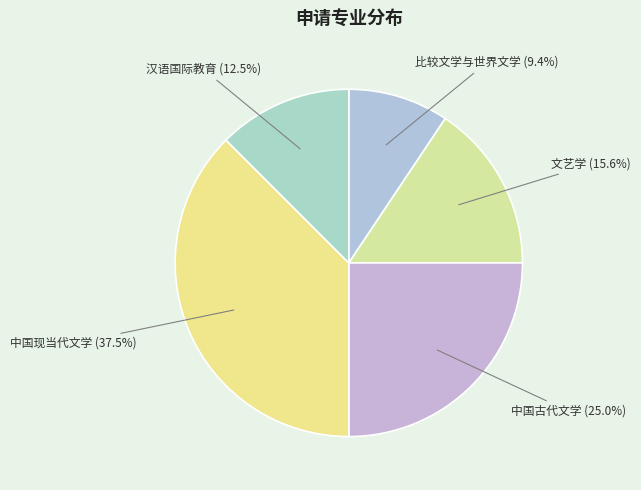

Which category has the biggest portion of the pie?

中国现当代文学